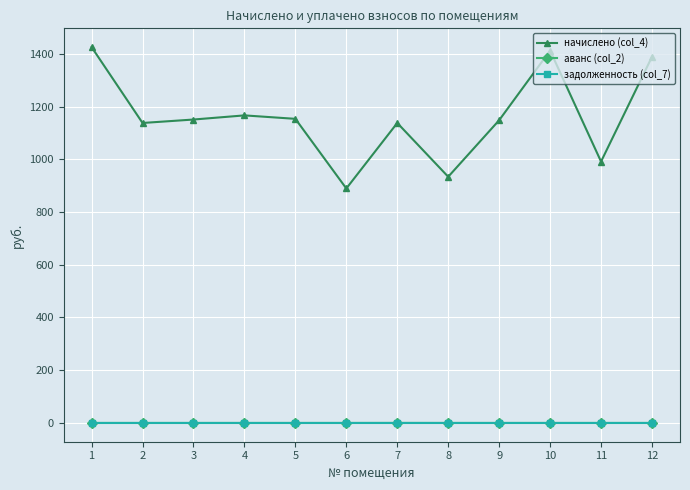

Which category has the highest value in the начислено (col_4) series?

1